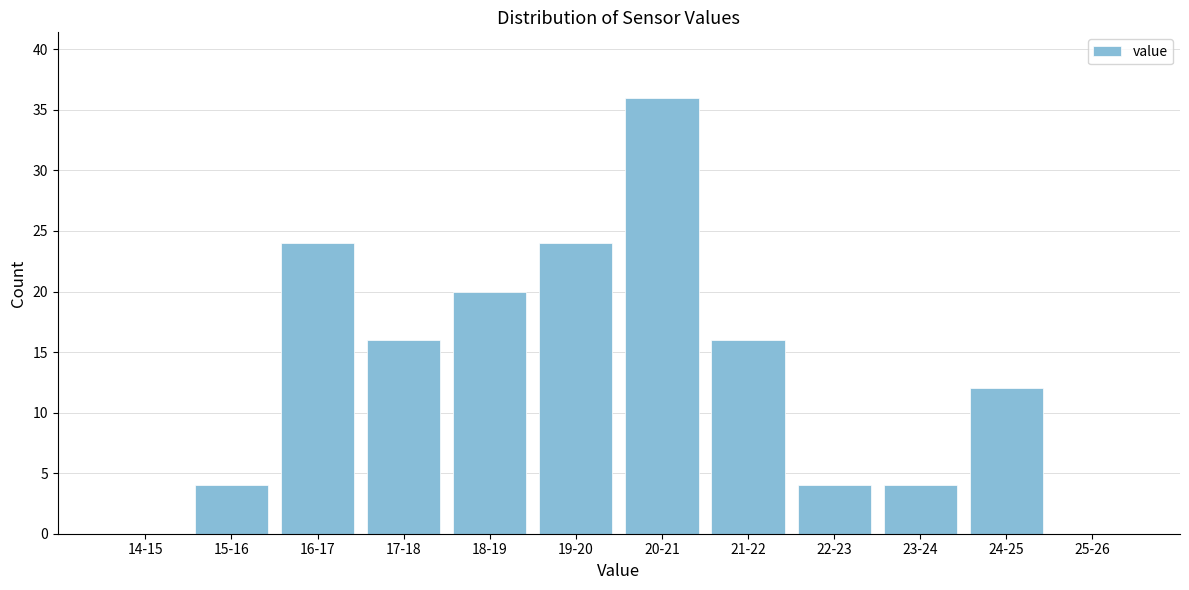

Reading left to right, transcribe all the data shown in this chart.

14-15=0	15-16=4	16-17=24	17-18=16	18-19=20	19-20=24	20-21=36	21-22=16	22-23=4	23-24=4	24-25=12	25-26=0